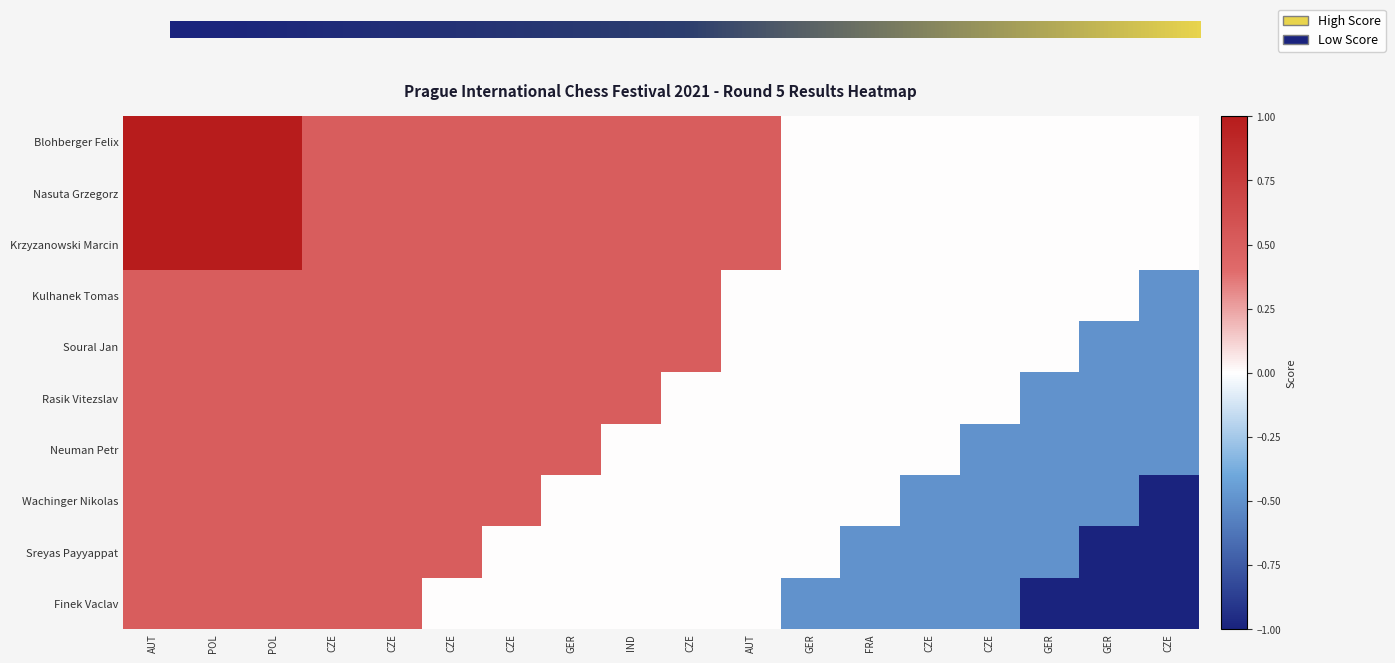

Is it true that Neuman Petr equals 0.5 at CZE?

False